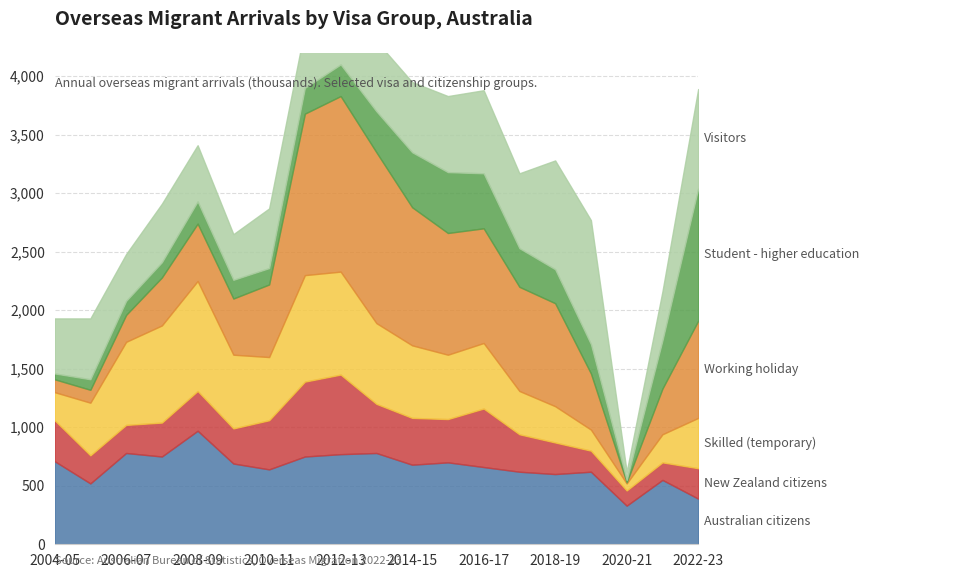

Reading right to left, extract all data points from this chart.

Australian citizens: 2022-23=390	2021-22=550	2020-21=330	2019-20=620	2018-19=600	2017-18=620	2016-17=660	2015-16=700	2014-15=680	2013-14=780	2012-13=770	2011-12=750	2010-11=640	2009-10=690	2008-09=970	2007-08=750	2006-07=780	2005-06=520	2004-05=710
New Zealand citizens: 2022-23=260	2021-22=150	2020-21=130	2019-20=180	2018-19=270	2017-18=320	2016-17=500	2015-16=370	2014-15=400	2013-14=420	2012-13=680	2011-12=640	2010-11=420	2009-10=300	2008-09=340	2007-08=290	2006-07=240	2005-06=240	2004-05=350
Skilled (temporary): 2022-23=430	2021-22=240	2020-21=60	2019-20=180	2018-19=310	2017-18=370	2016-17=560	2015-16=550	2014-15=620	2013-14=690	2012-13=880	2011-12=910	2010-11=540	2009-10=630	2008-09=940	2007-08=830	2006-07=710	2005-06=450	2004-05=240
Working holiday: 2022-23=830	2021-22=390	2020-21=10	2019-20=480	2018-19=880	2017-18=890	2016-17=980	2015-16=1040	2014-15=1180	2013-14=1460	2012-13=1500	2011-12=1380	2010-11=620	2009-10=480	2008-09=490	2007-08=410	2006-07=230	2005-06=110	2004-05=110
Student - higher education: 2022-23=1130	2021-22=410	2020-21=20	2019-20=250	2018-19=290	2017-18=330	2016-17=470	2015-16=520	2014-15=470	2013-14=350	2012-13=270	2011-12=220	2010-11=140	2009-10=160	2008-09=190	2007-08=130	2006-07=120	2005-06=90	2004-05=50
Visitors: 2022-23=850	2021-22=420	2020-21=70	2019-20=1060	2018-19=930	2017-18=640	2016-17=710	2015-16=650	2014-15=600	2013-14=600	2012-13=580	2011-12=510	2010-11=510	2009-10=390	2008-09=480	2007-08=500	2006-07=400	2005-06=520	2004-05=470